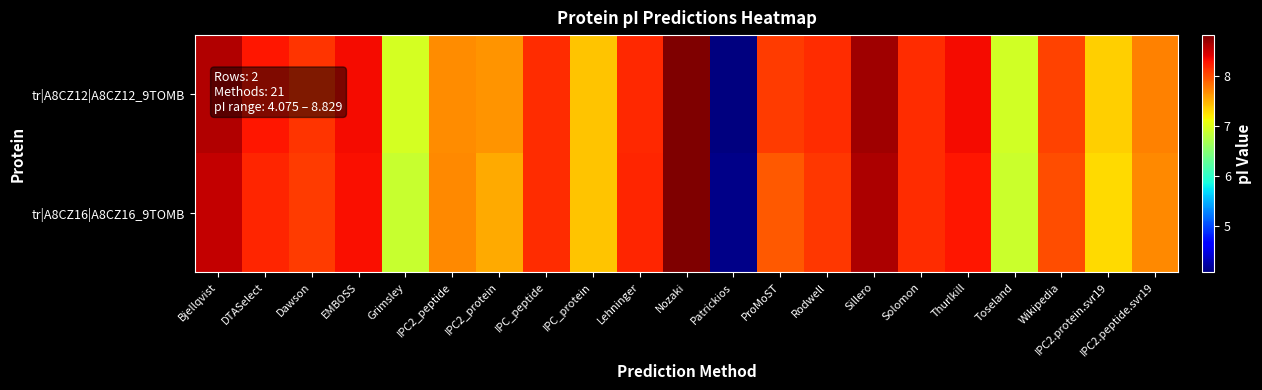

Reading left to right, transcribe all the data shown in this chart.

tr|A8CZ12|A8CZ12_9TOMB: Bjellqvist=8.6	DTASelect=8.3	Dawson=8.1	EMBOSS=8.3	Grimsley=7.0	IPC2_peptide=7.7	IPC2_protein=7.7	IPC_peptide=8.2	IPC_protein=7.4	Lehninger=8.2	Nozaki=8.8	Patrickios=4.1	ProMoST=8.1	Rodwell=8.2	Sillero=8.7	Solomon=8.2	Thurlkill=8.3	Toseland=6.9	Wikipedia=8.1	IPC2.protein.svr19=7.4	IPC2.peptide.svr19=7.7
tr|A8CZ16|A8CZ16_9TOMB: Bjellqvist=8.5	DTASelect=8.2	Dawson=8.1	EMBOSS=8.3	Grimsley=6.9	IPC2_peptide=7.7	IPC2_protein=7.5	IPC_peptide=8.2	IPC_protein=7.4	Lehninger=8.2	Nozaki=8.8	Patrickios=4.1	ProMoST=8.0	Rodwell=8.1	Sillero=8.6	Solomon=8.2	Thurlkill=8.3	Toseland=6.9	Wikipedia=8.0	IPC2.protein.svr19=7.3	IPC2.peptide.svr19=7.7